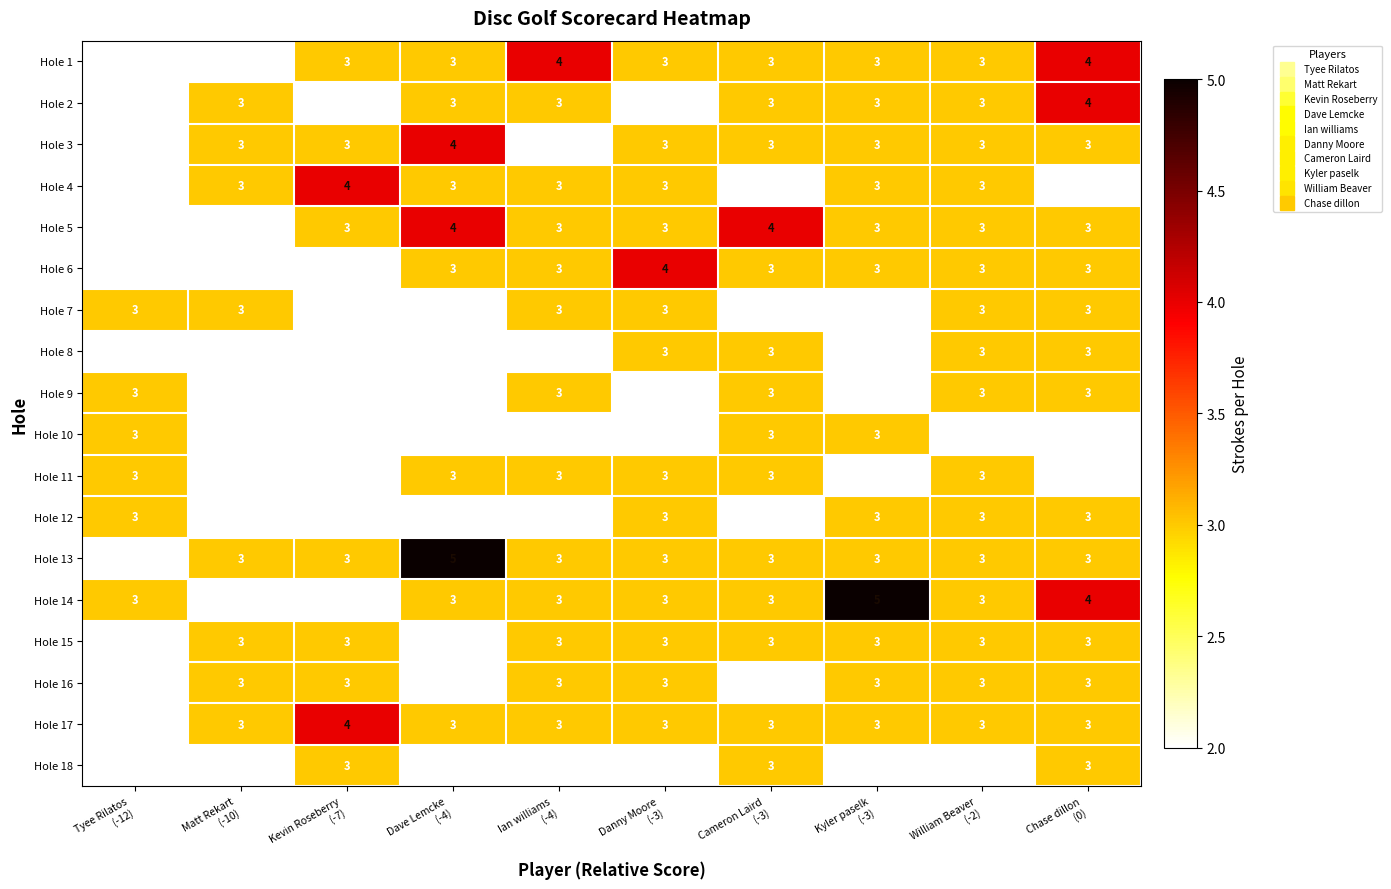

Between Tyee Rilatos
(-12) and Cameron Laird
(-3), which series saw the biggest shift?

Hole 5